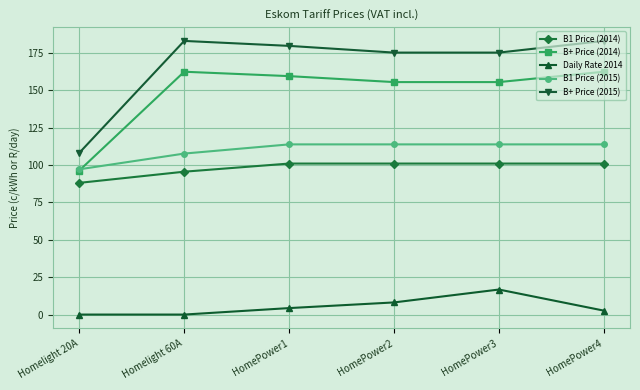

What is the label of the 5th point from the right?

Homelight 60A